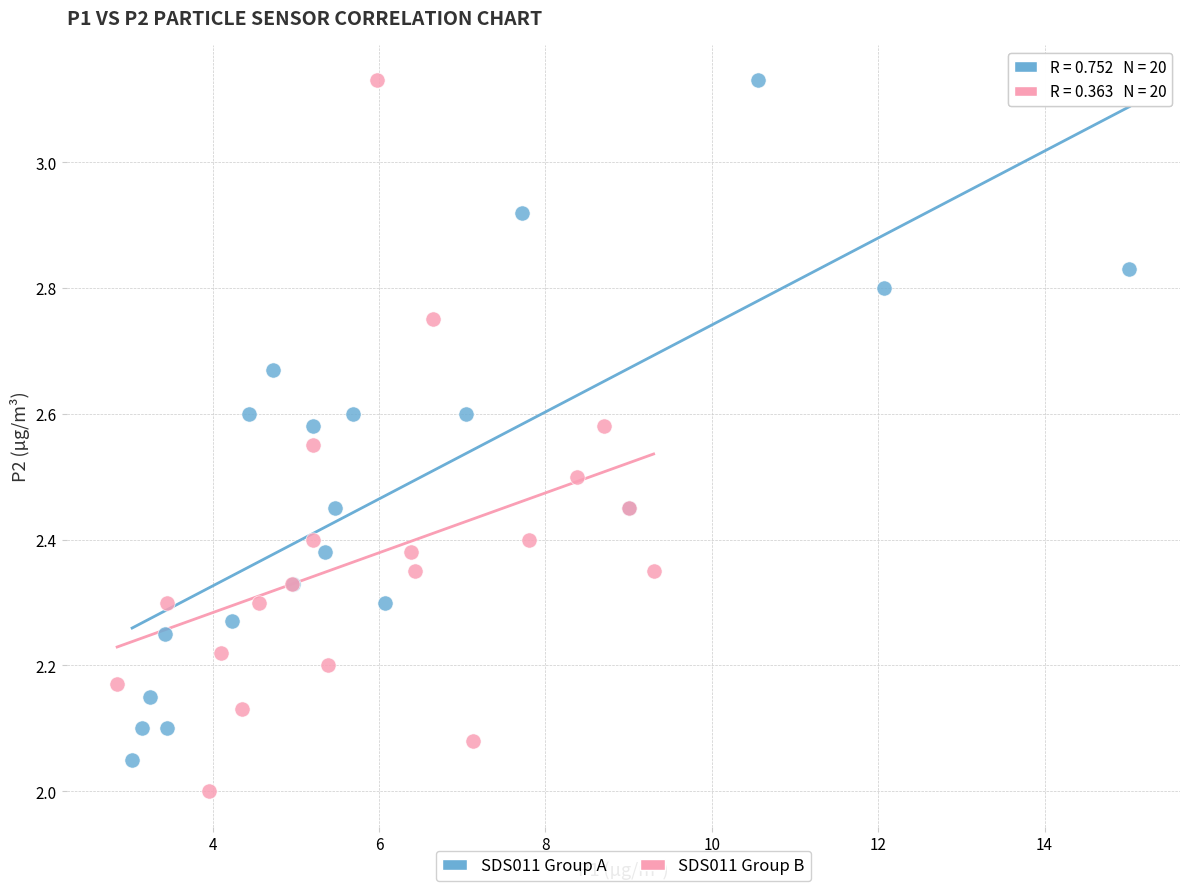

Which series has the widest spread of Y values?

SDS011 Group B